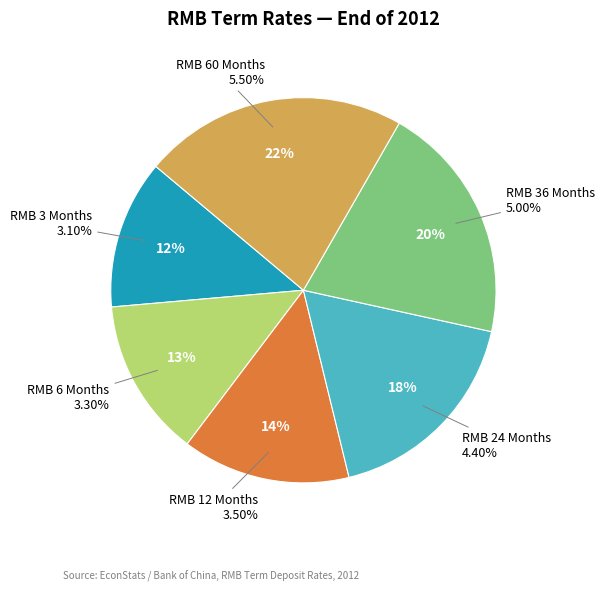

How many segments does this pie chart have?

6